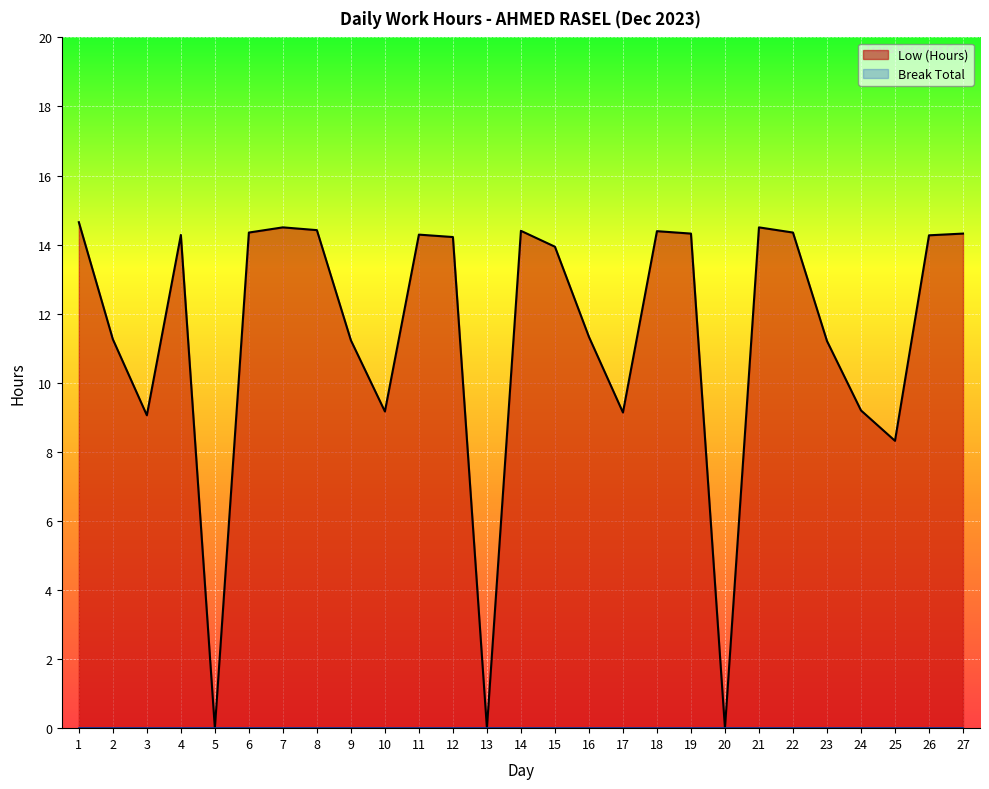

What is the value of the 18th point from the left?

14.4